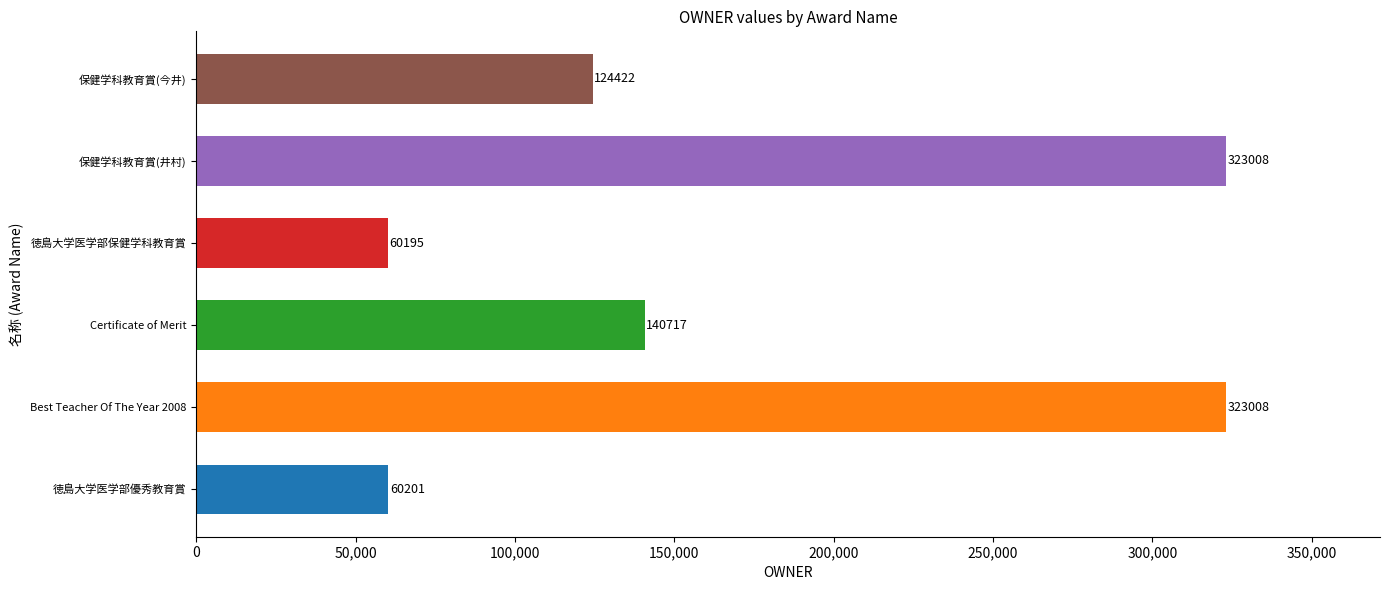

How many distinct data groups are displayed?

1